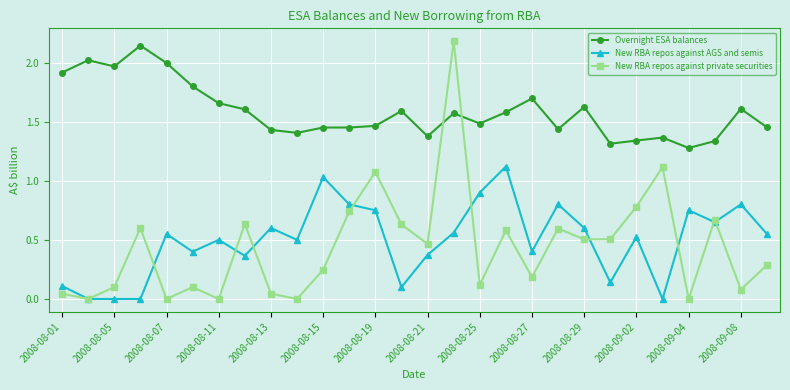

True or false: New RBA repos against private securities has more than 2 points higher than both neighbors.

True